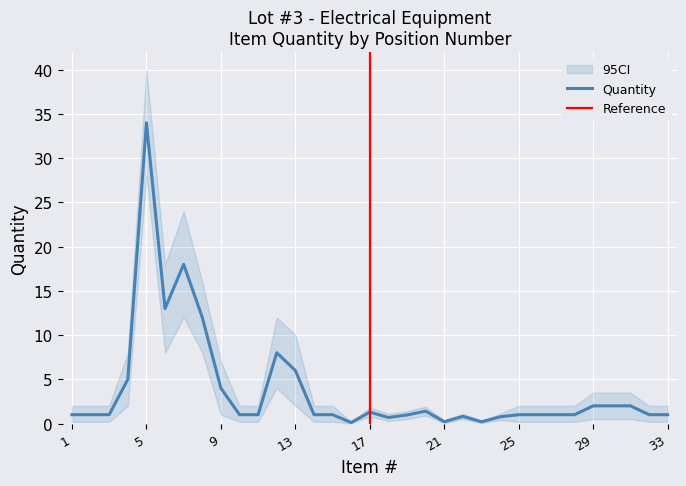

At which label is the value closest to 17?

7